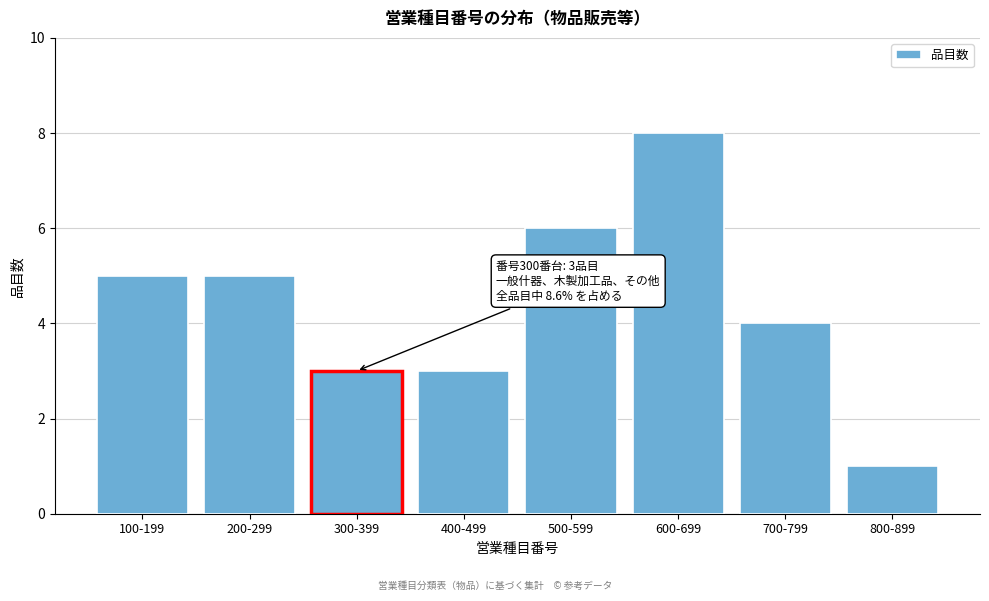

Reading right to left, list all the values displayed in this chart.

1	4	8	6	3	3	5	5